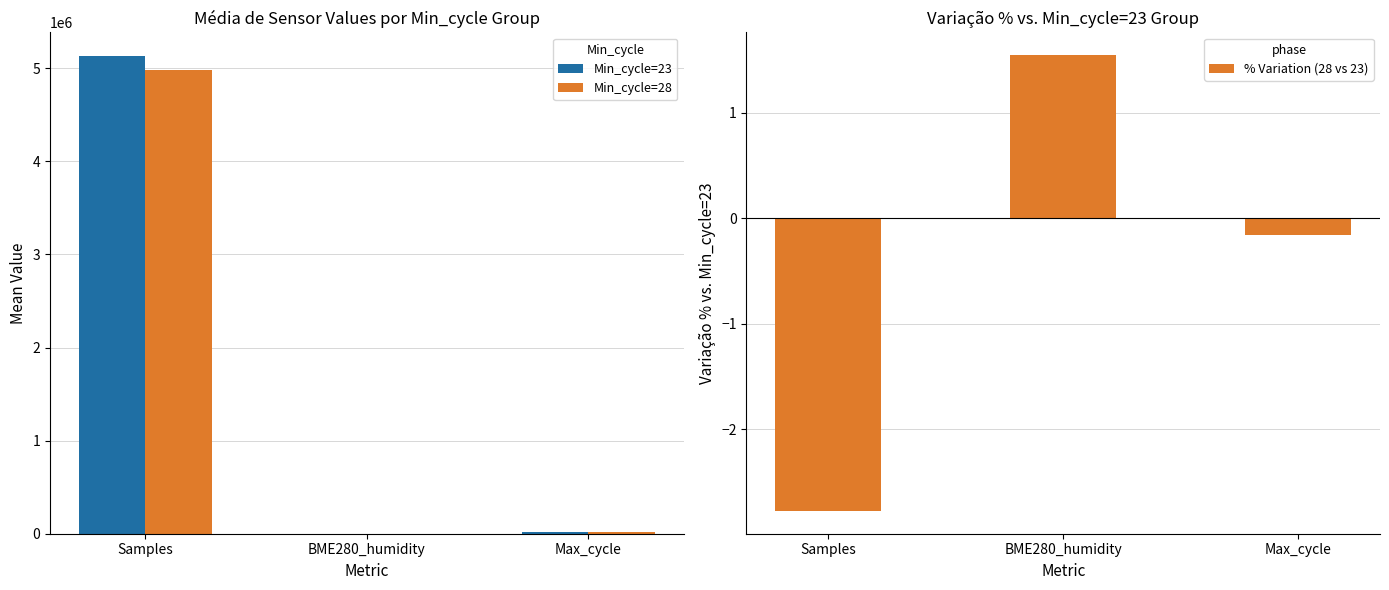

Does the chart contain stacked bars?

No